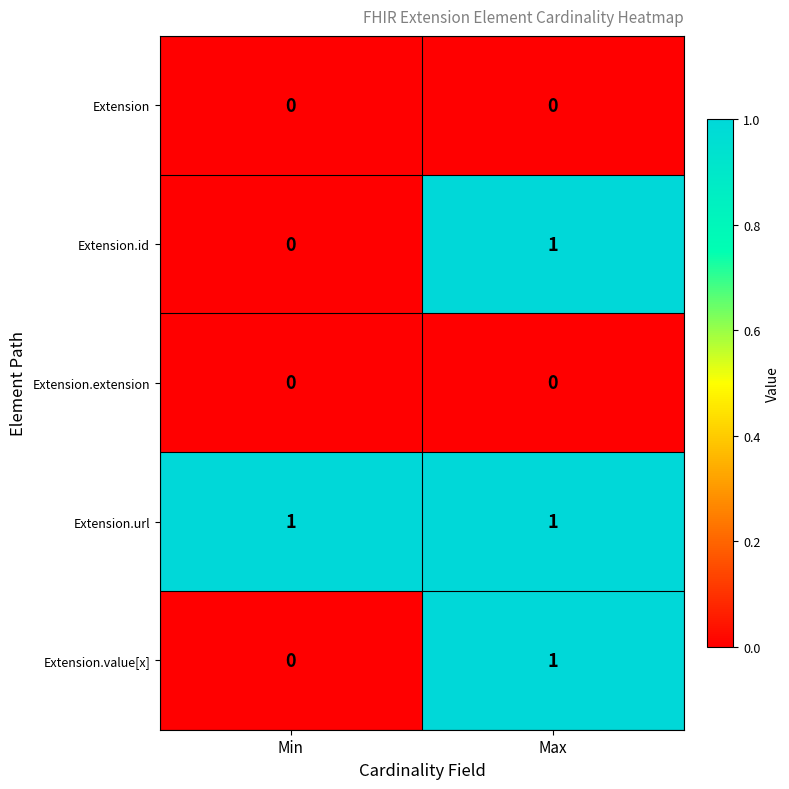

At which category is the sum across all series the highest?

Max